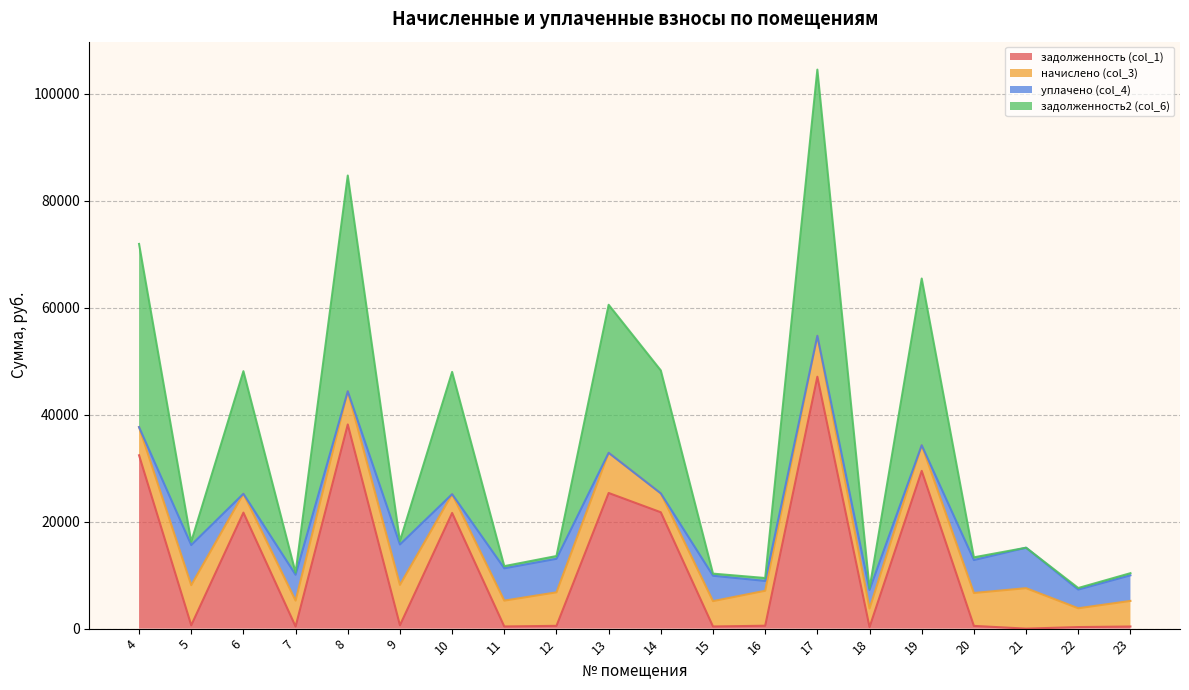

True or false: задолженность (col_1) and задолженность2 (col_6) cross at least once.

False